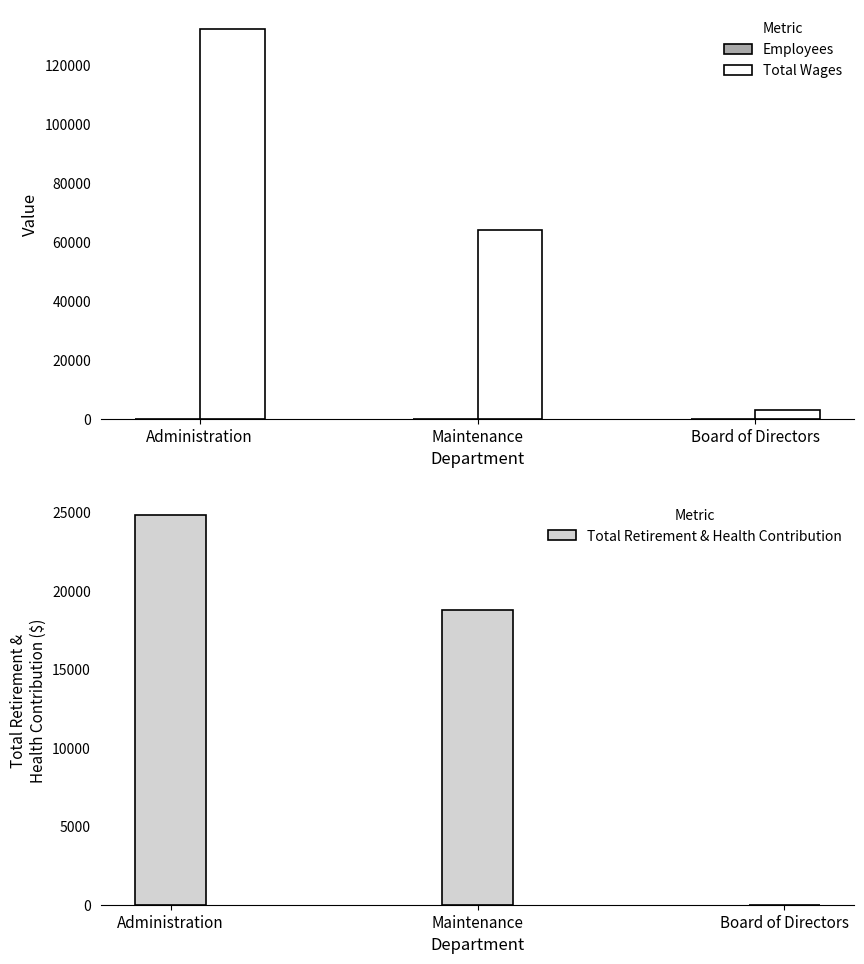

Reading left to right, list all the values displayed in this chart.

Employees: 3	1	5
Total Wages: 132059	63876	2880
Total Retirement & Health Contribution: 24811	18774	0